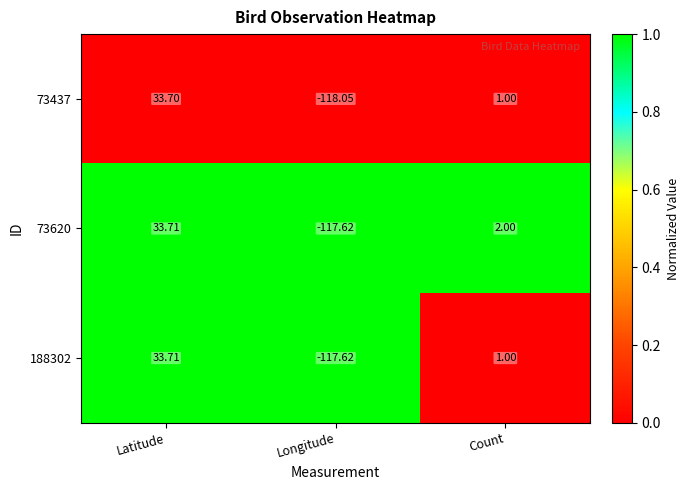

What is the spread (max minus min) of values at Count?

1.0